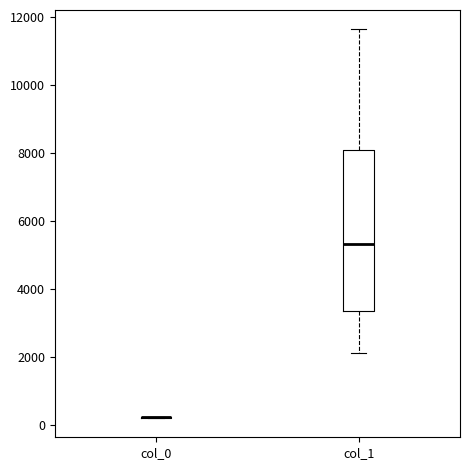

Reading left to right, read every box against the y-axis: the position of its median line, the range the box covers, and the ends of its whiskers. The values are not printed on the chart, so give them approximately, as read against the axis.

col_0: box collapsed to a line at 200, whiskers 200 to 200
col_1: median 5400, box 3400 to 8200, whiskers 2200 to 11600